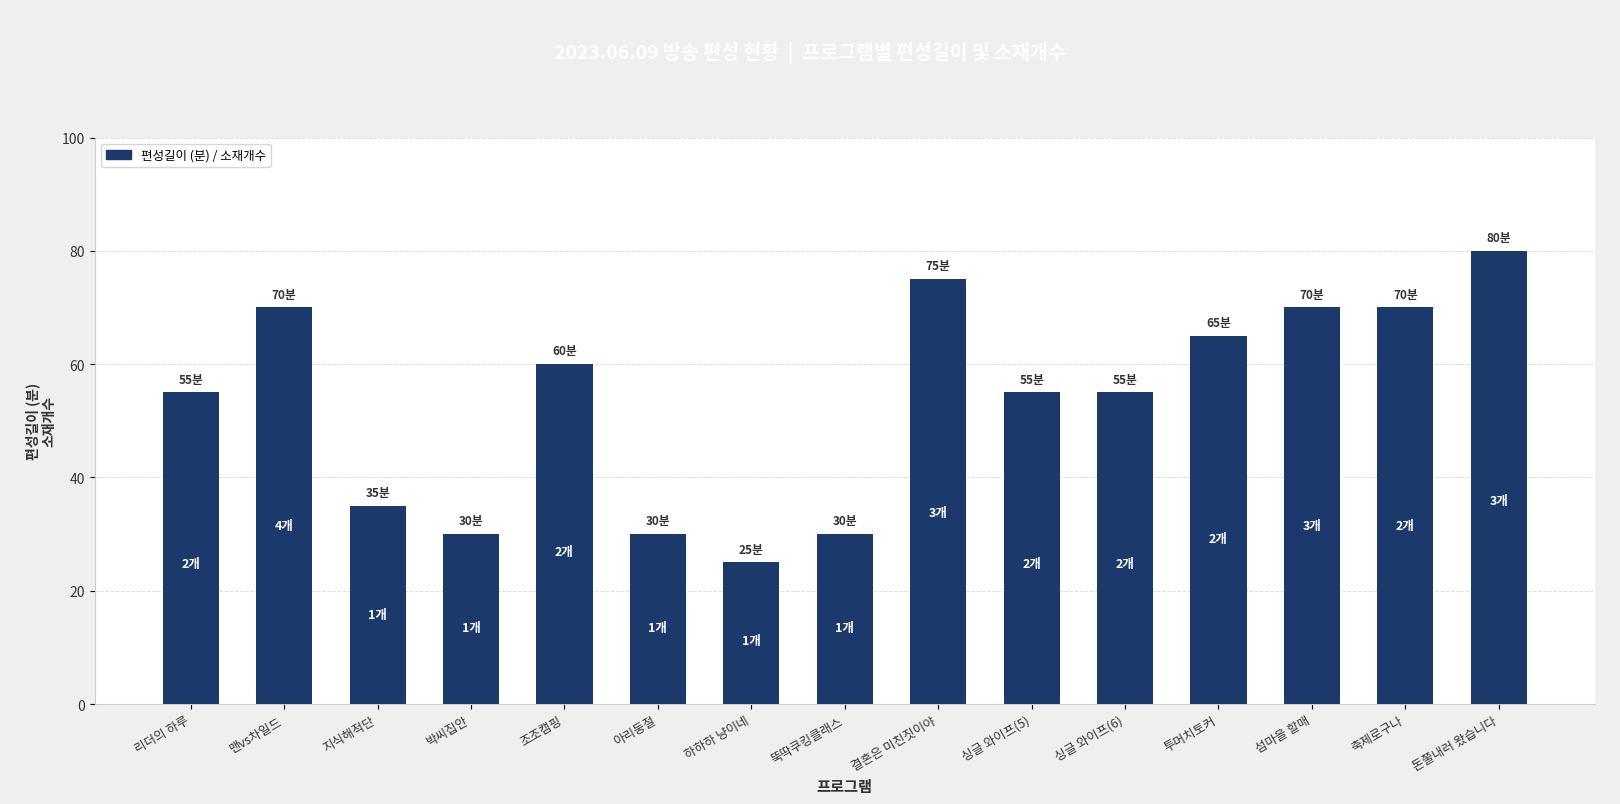

Is it true that the value at 리더의 하루 is 79?

False